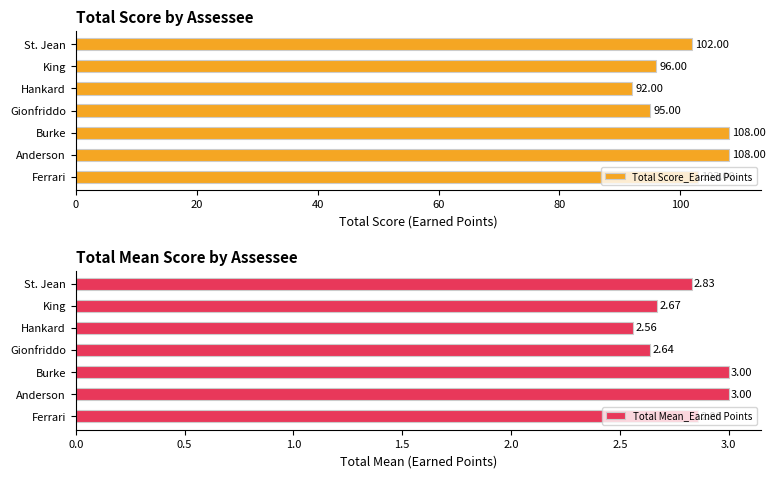

At how many categories does at least one series exceed 52?

7